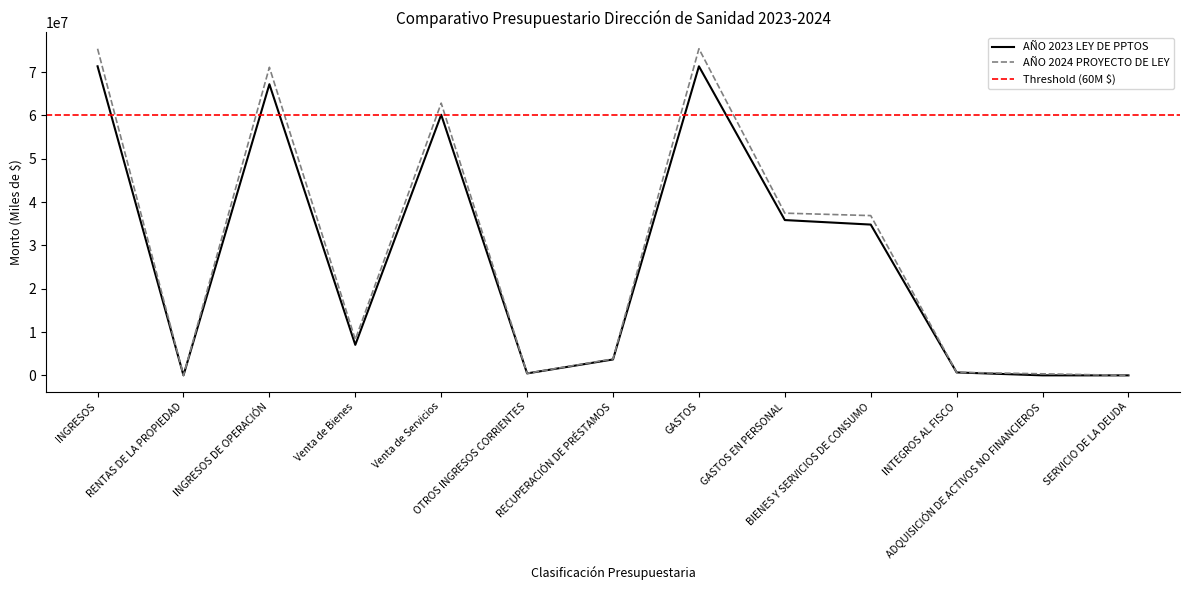

How many data points in AÑO 2024 PROYECTO DE LEY are less than 8270581?

6